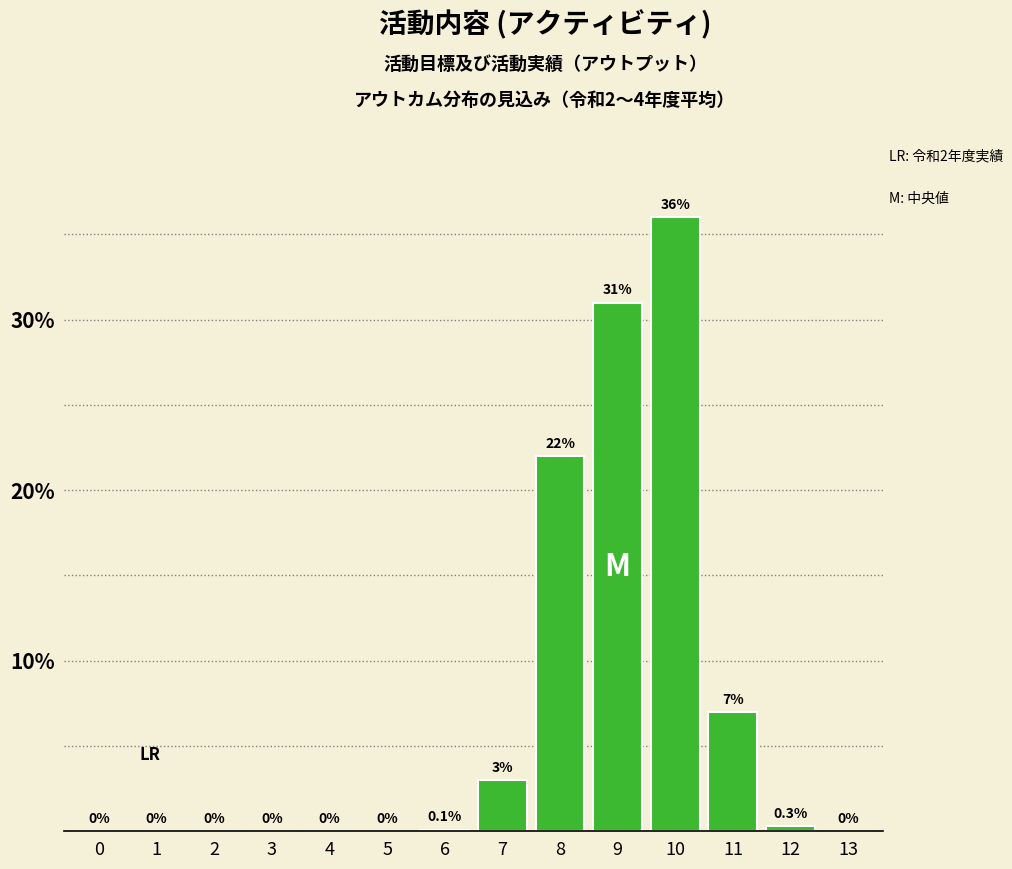

Reading right to left, transcribe all the data shown in this chart.

13=0.0	12=0.3	11=7.0	10=36.0	9=31.0	8=22.0	7=3.0	6=0.1	5=0.0	4=0.0	3=0.0	2=0.0	1=0.0	0=0.0